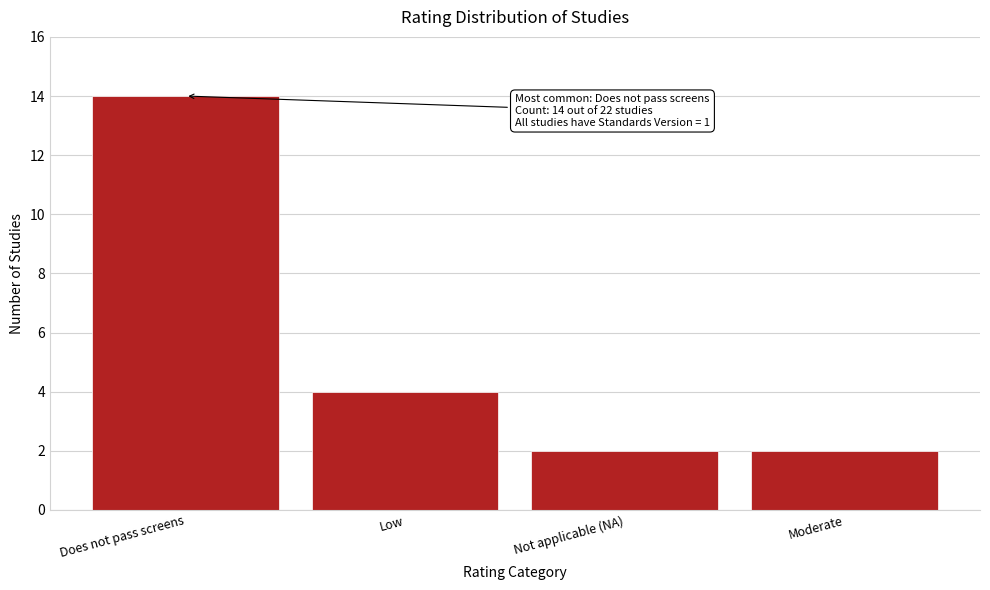

Reading left to right, transcribe all the data shown in this chart.

Does not pass screens=14	Low=4	Not applicable (NA)=2	Moderate=2